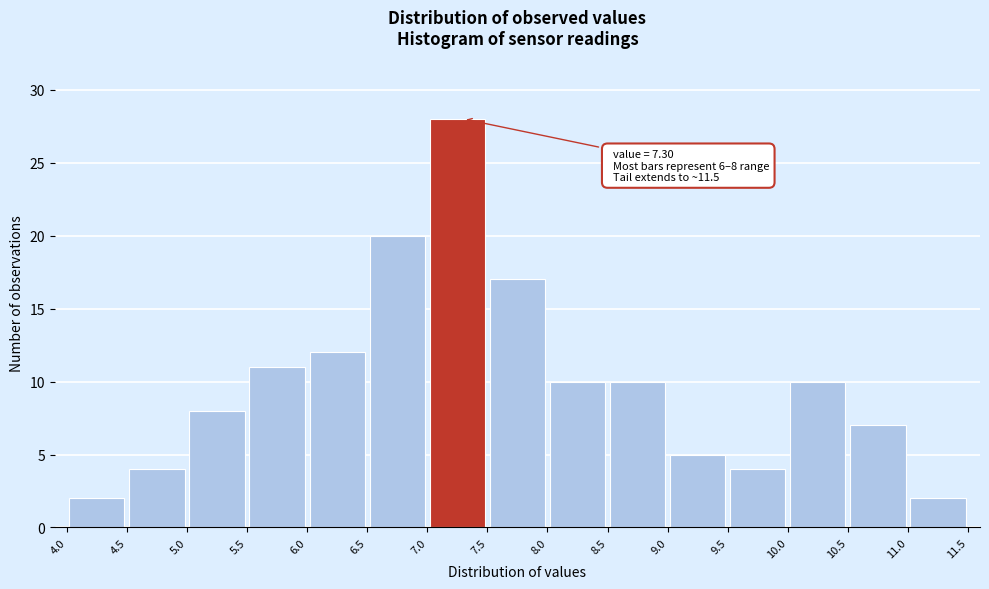

Over which range of the x-axis is the bar tallest?

7.0 to 7.5